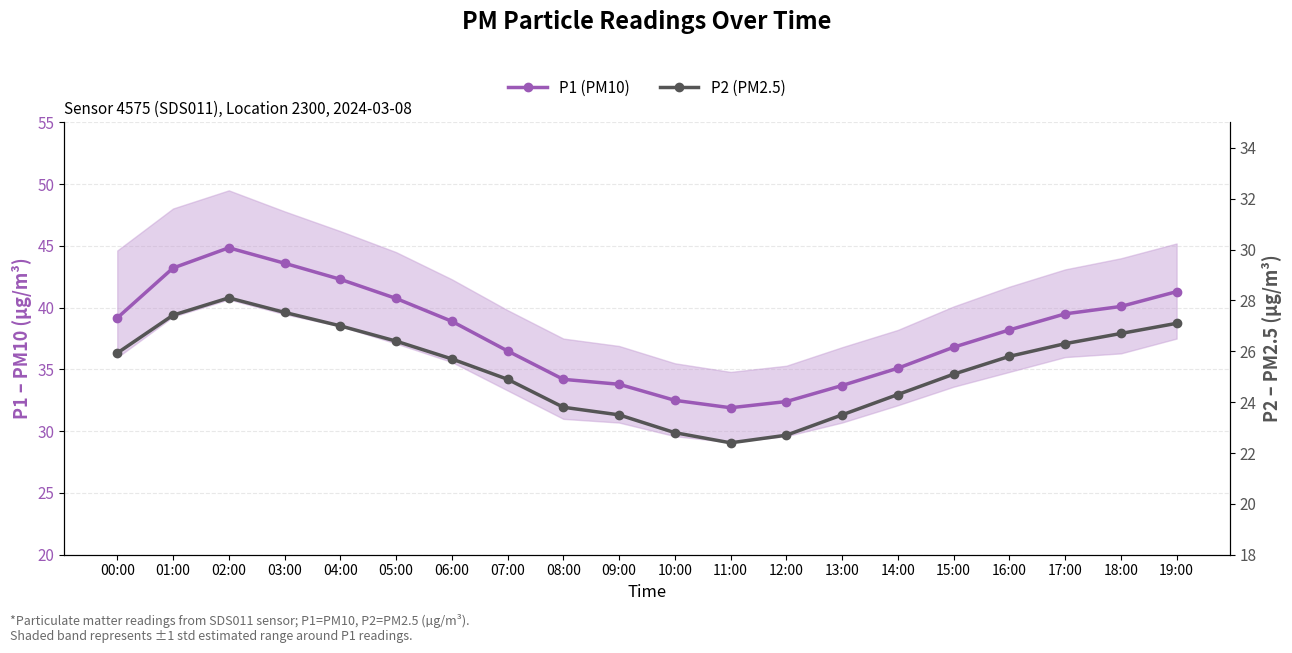

How many values in the P1 (PM10) series exceed 38?

11